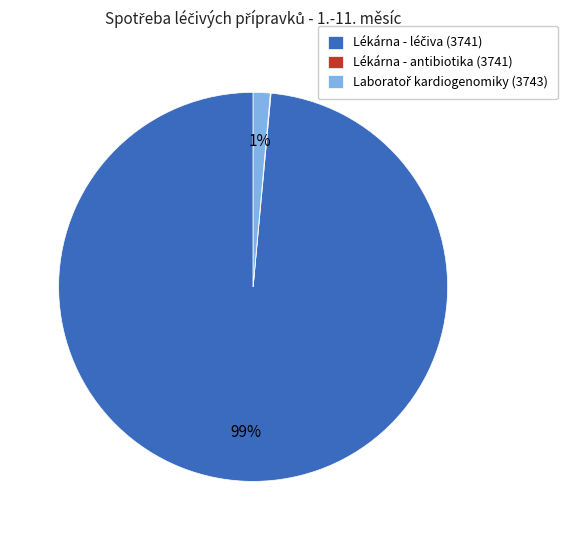

Is there any slice that represents more than half of the pie?

Yes